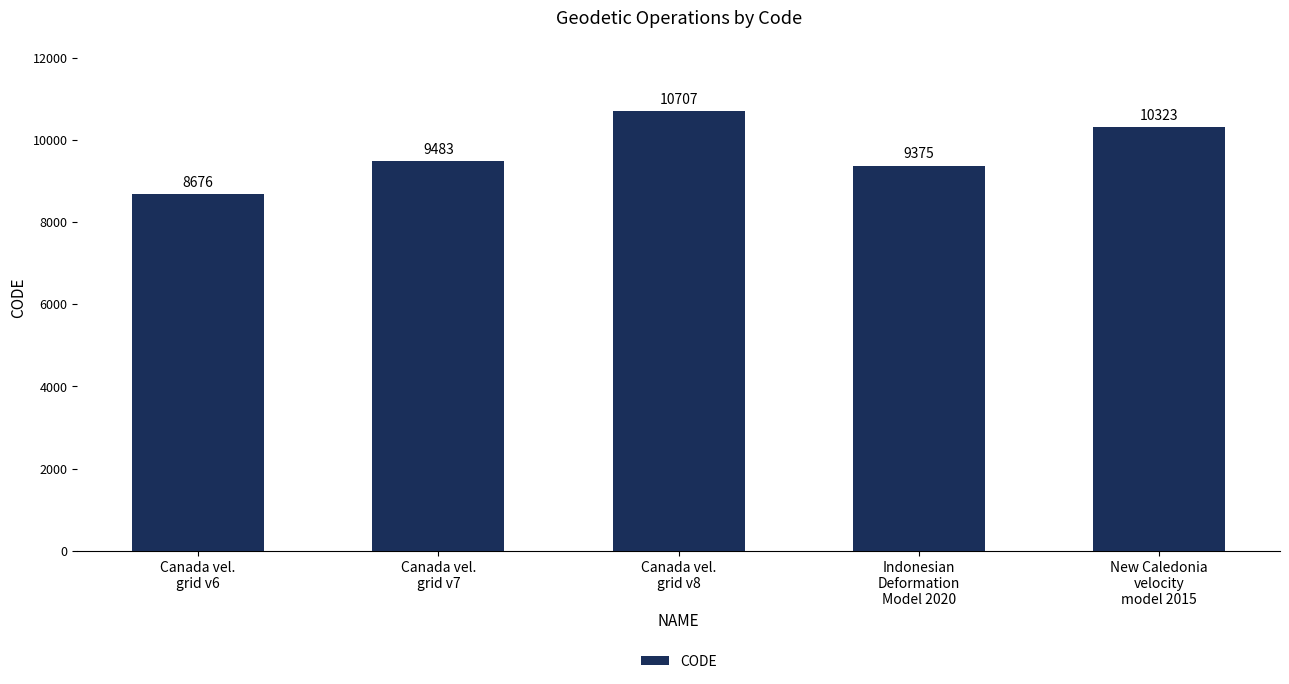

What is the value of the 5th bar from the left?

10323